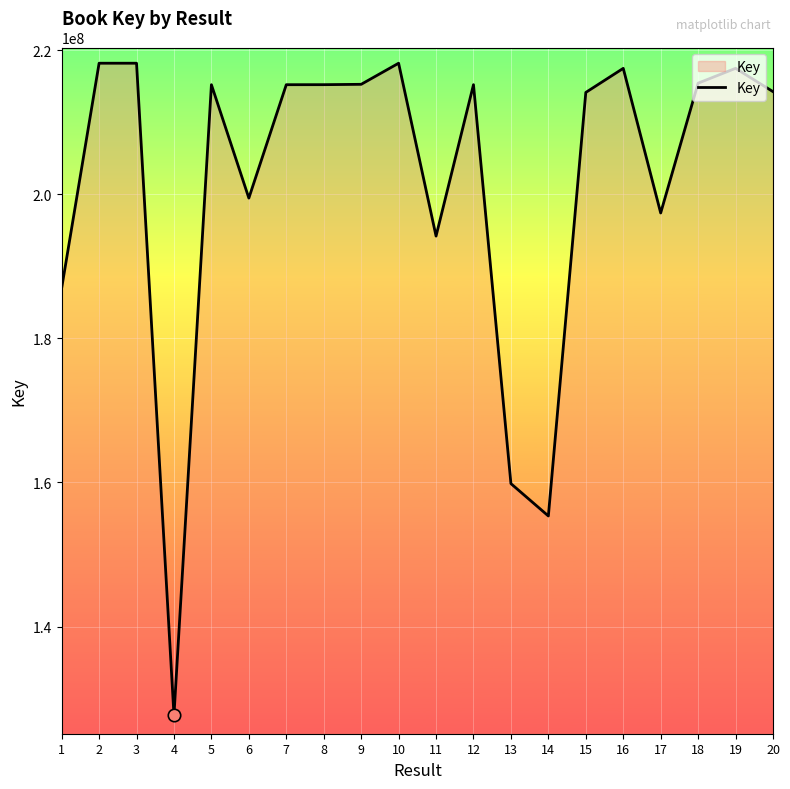

What is the change in value from 7 to 8?

+3791